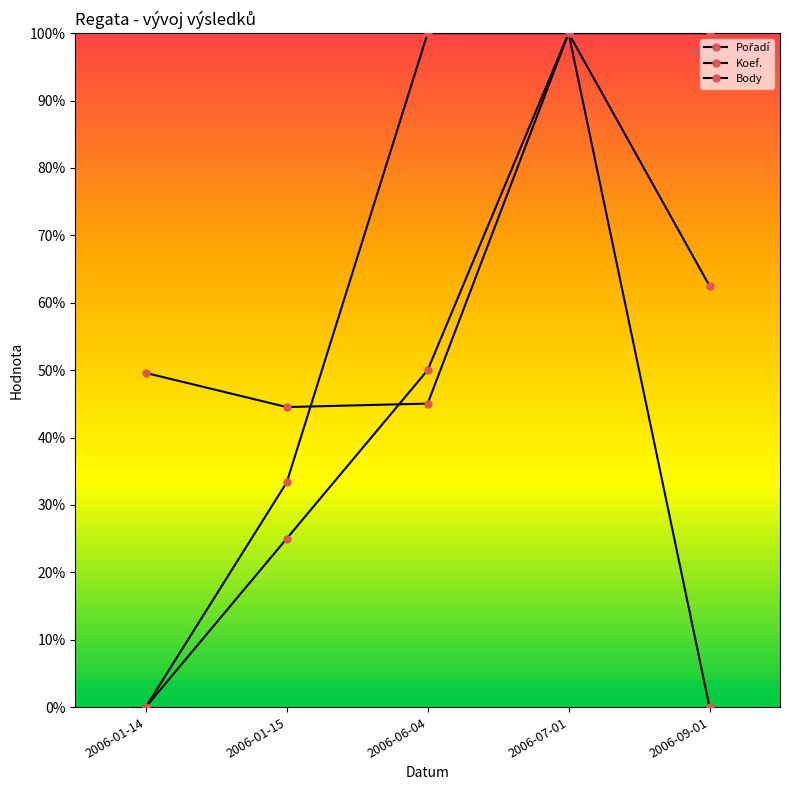

Which category has the highest value in the Pořadí series?

2006-07-01